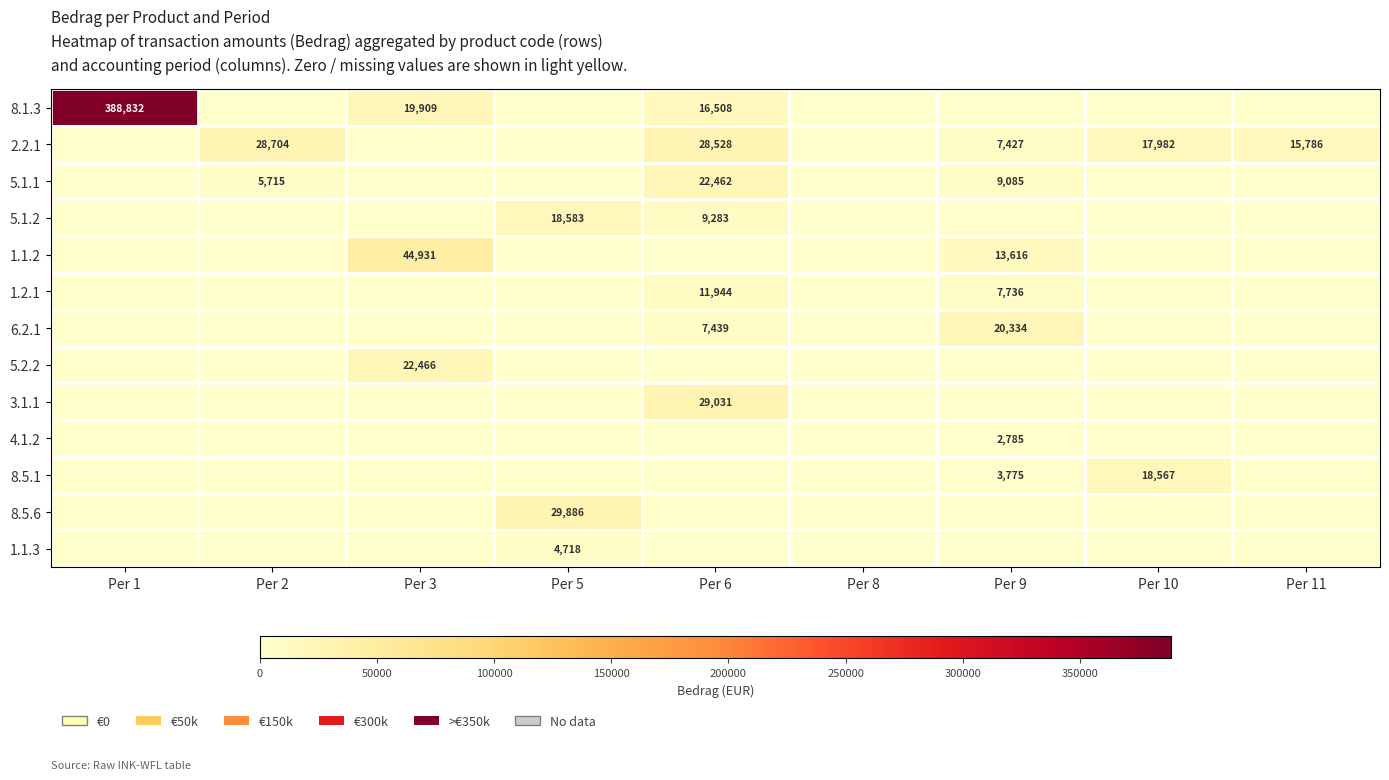

True or false: 1.1.2 has a value of 20054 at Per 9.

False